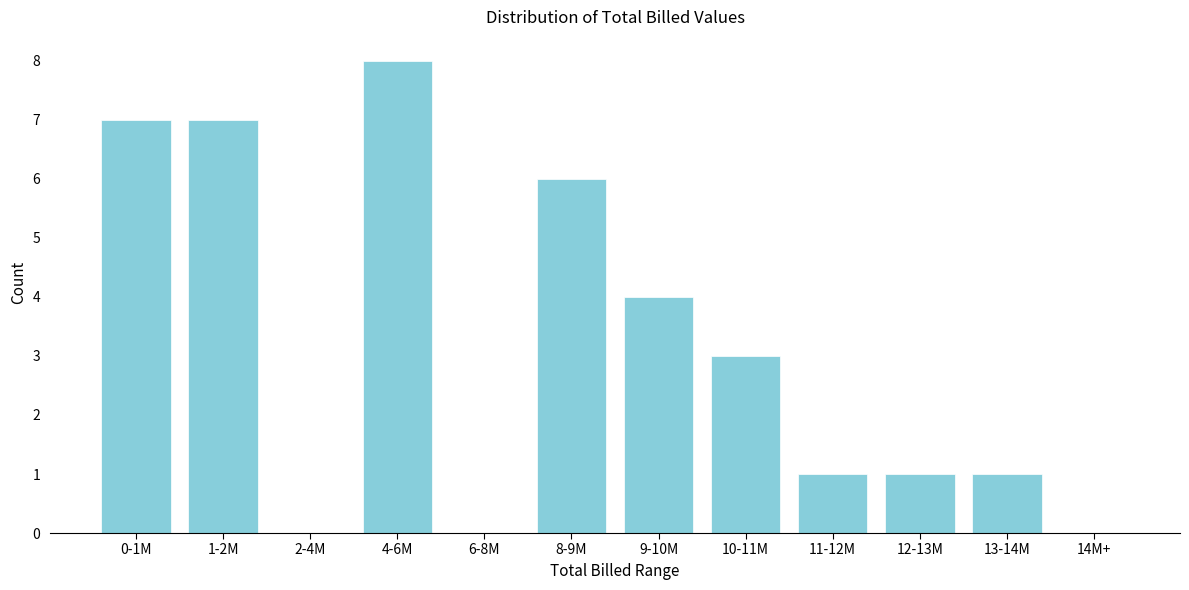

Reading right to left, list all the values displayed in this chart.

14M+=0	13-14M=1	12-13M=1	11-12M=1	10-11M=3	9-10M=4	8-9M=6	6-8M=0	4-6M=8	2-4M=0	1-2M=7	0-1M=7